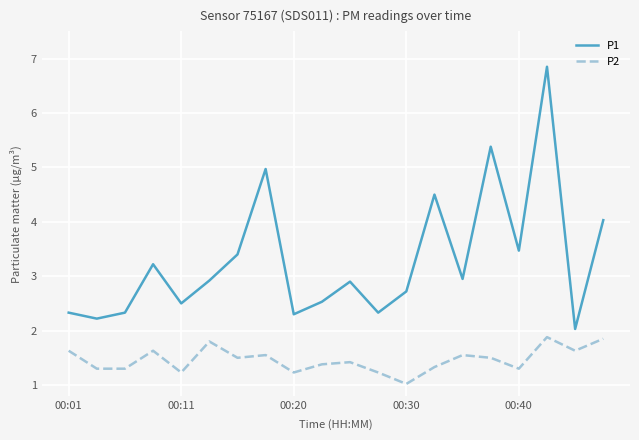

List the series in order of their overall mean, highest first.

P1, P2